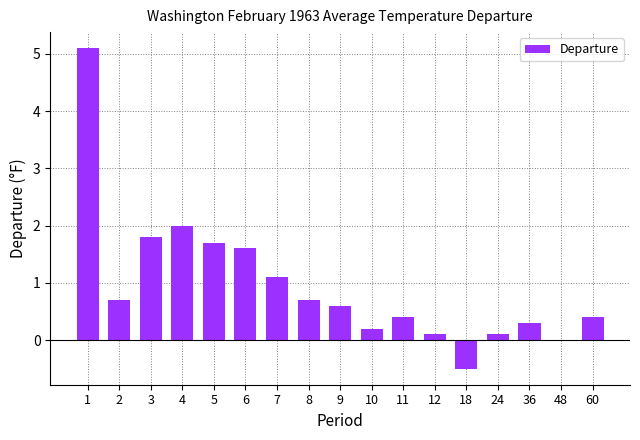

The value at 9 is 0.3. True or false?

False